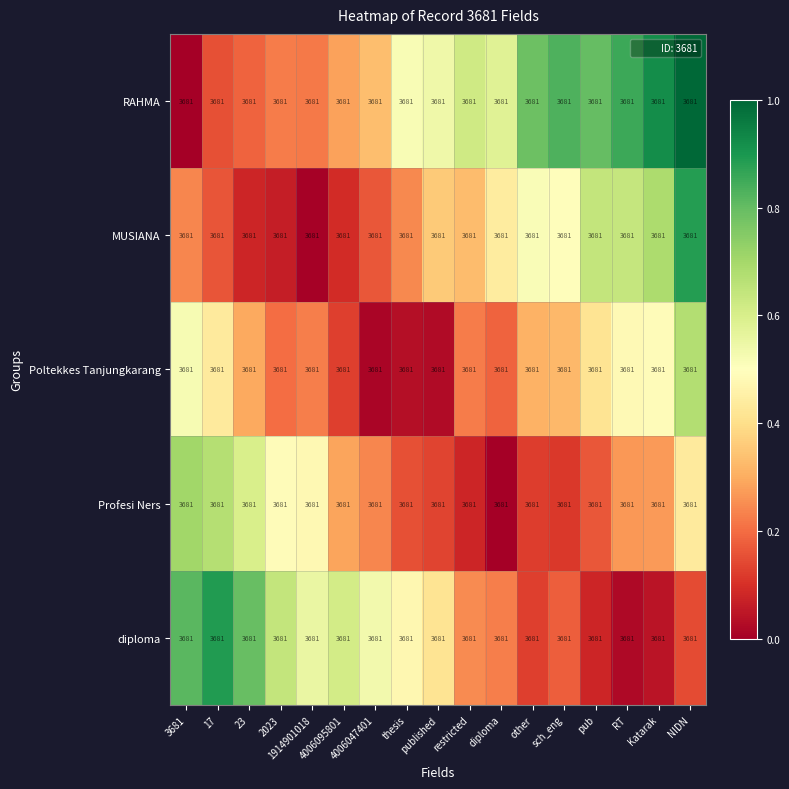

Reading right to left, list all the values displayed in this chart.

RAHMA: NIDN=3681.0	Katarak=3681.0	RT=3681.0	pub=3681.0	sch_eng=3681.0	other=3681.0	diploma=3681.0	restricted=3681.0	published=3681.0	thesis=3681.0	4006047401=3681.0	4006095801=3681.0	1914901018=3681.0	2023=3681.0	23=3681.0	17=3681.0	3681=3681.0
MUSIANA: NIDN=3681.0	Katarak=3681.0	RT=3681.0	pub=3681.0	sch_eng=3681.0	other=3681.0	diploma=3681.0	restricted=3681.0	published=3681.0	thesis=3681.0	4006047401=3681.0	4006095801=3681.0	1914901018=3681.0	2023=3681.0	23=3681.0	17=3681.0	3681=3681.0
Poltekkes Tanjungkarang: NIDN=3681.0	Katarak=3681.0	RT=3681.0	pub=3681.0	sch_eng=3681.0	other=3681.0	diploma=3681.0	restricted=3681.0	published=3681.0	thesis=3681.0	4006047401=3681.0	4006095801=3681.0	1914901018=3681.0	2023=3681.0	23=3681.0	17=3681.0	3681=3681.0
Profesi Ners: NIDN=3681.0	Katarak=3681.0	RT=3681.0	pub=3681.0	sch_eng=3681.0	other=3681.0	diploma=3681.0	restricted=3681.0	published=3681.0	thesis=3681.0	4006047401=3681.0	4006095801=3681.0	1914901018=3681.0	2023=3681.0	23=3681.0	17=3681.0	3681=3681.0
diploma: NIDN=3681.0	Katarak=3681.0	RT=3681.0	pub=3681.0	sch_eng=3681.0	other=3681.0	diploma=3681.0	restricted=3681.0	published=3681.0	thesis=3681.0	4006047401=3681.0	4006095801=3681.0	1914901018=3681.0	2023=3681.0	23=3681.0	17=3681.0	3681=3681.0